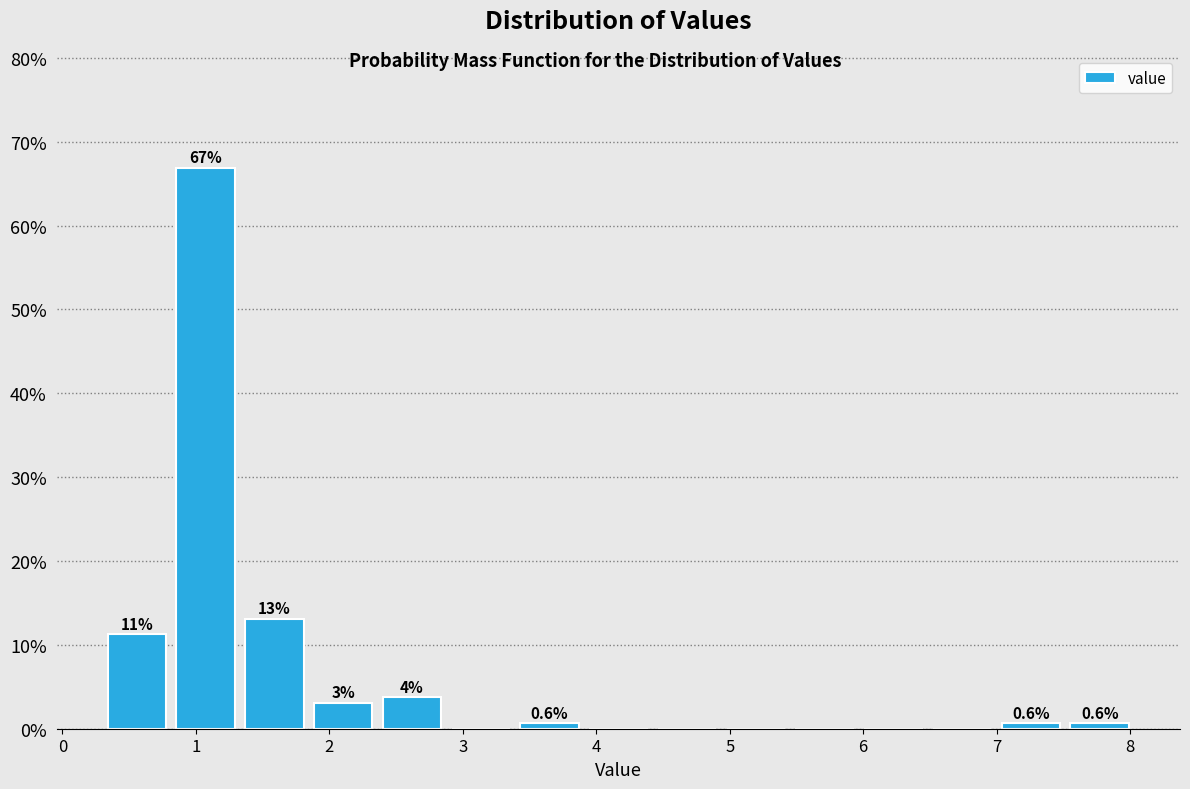

Over which range of the x-axis is the bar tallest?

0.8 to 1.3